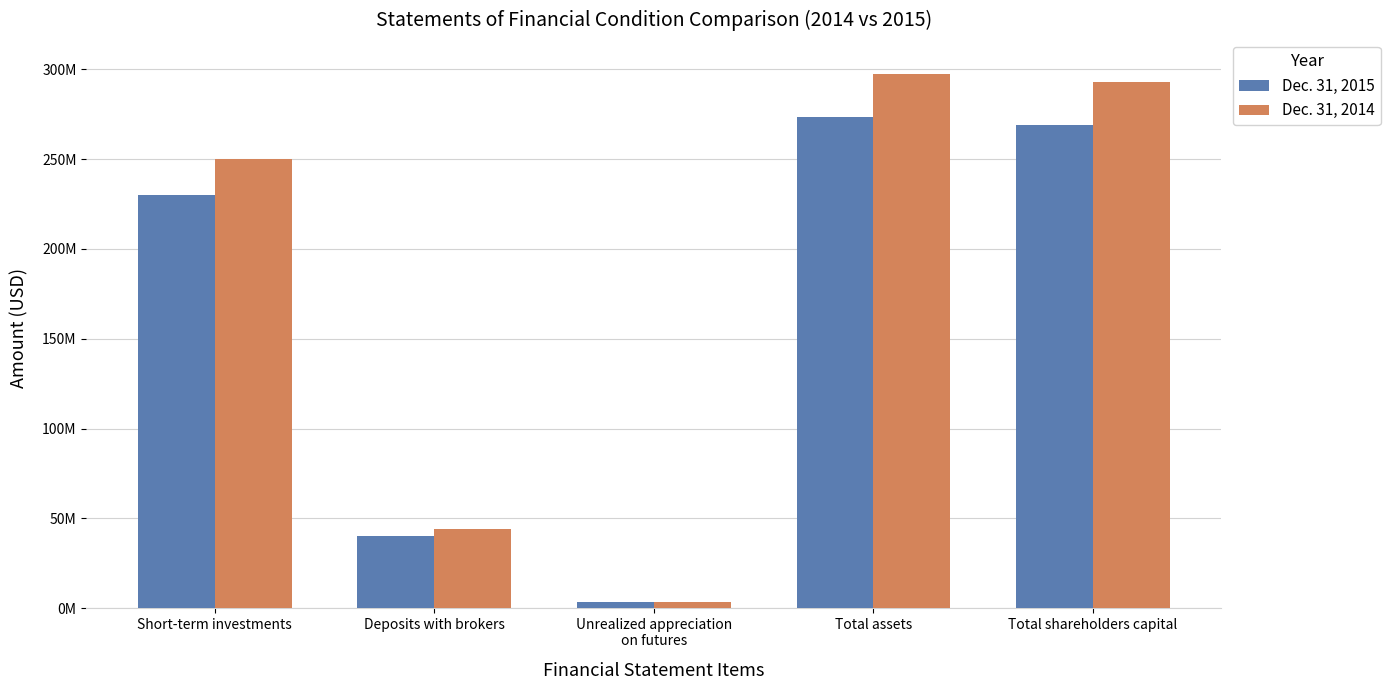

At which label does Dec. 31, 2015 reach its peak?

Total assets